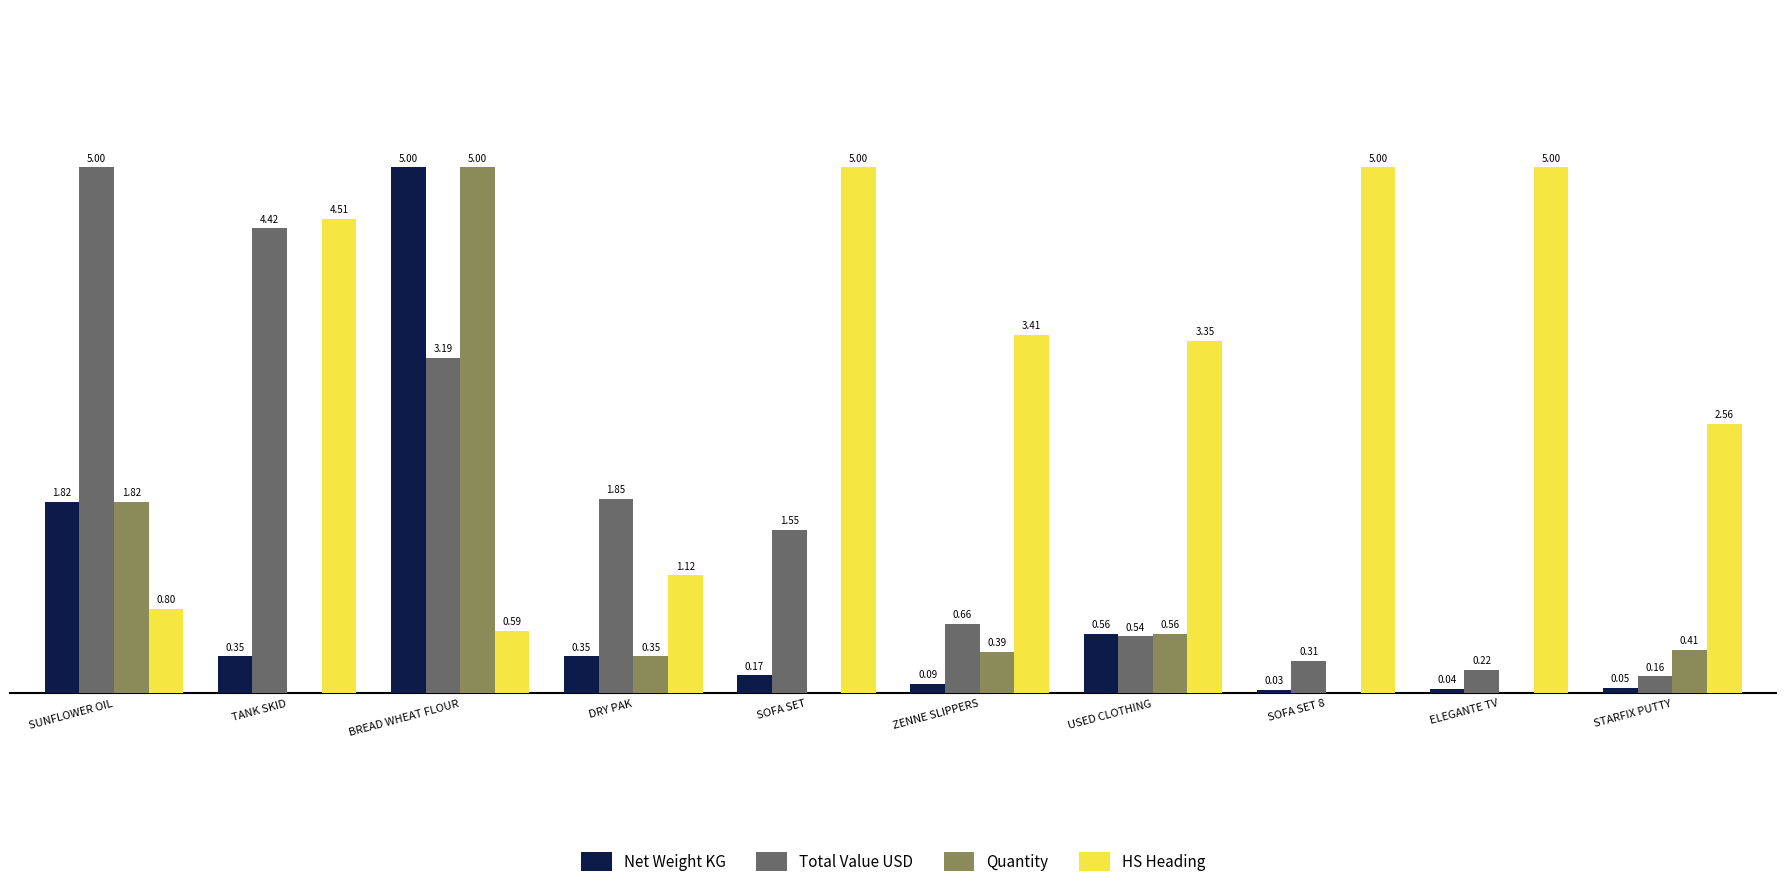

Which series has the largest total across all categories?

HS Heading